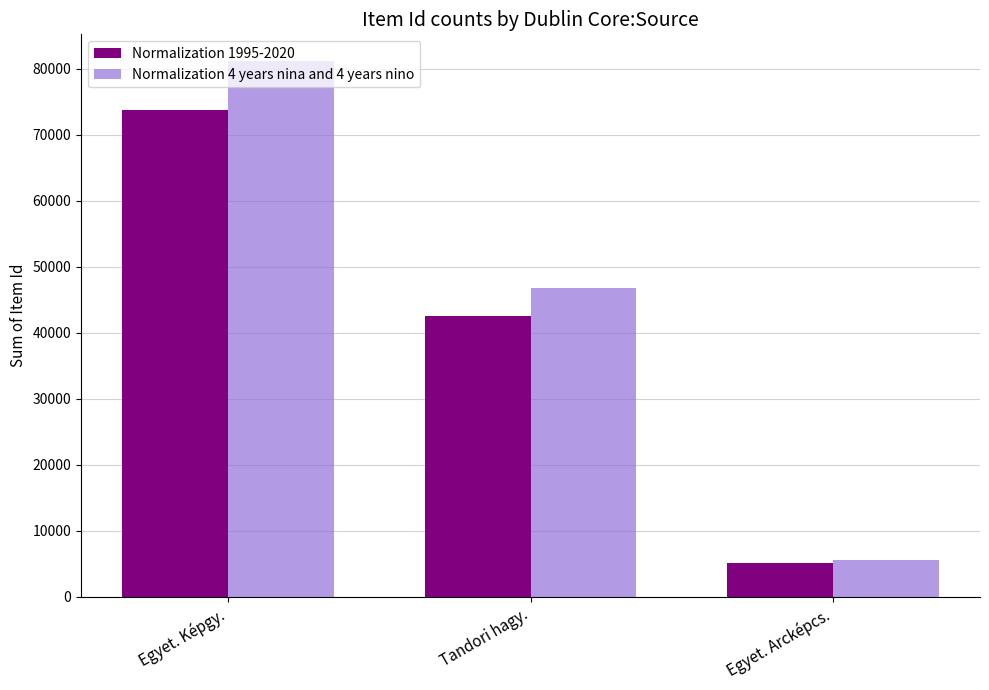

Reading right to left, transcribe all the data shown in this chart.

Normalization 1995-2020: 5087	42601	73809
Normalization 4 years nina and 4 years nino: 5595	46861	81189